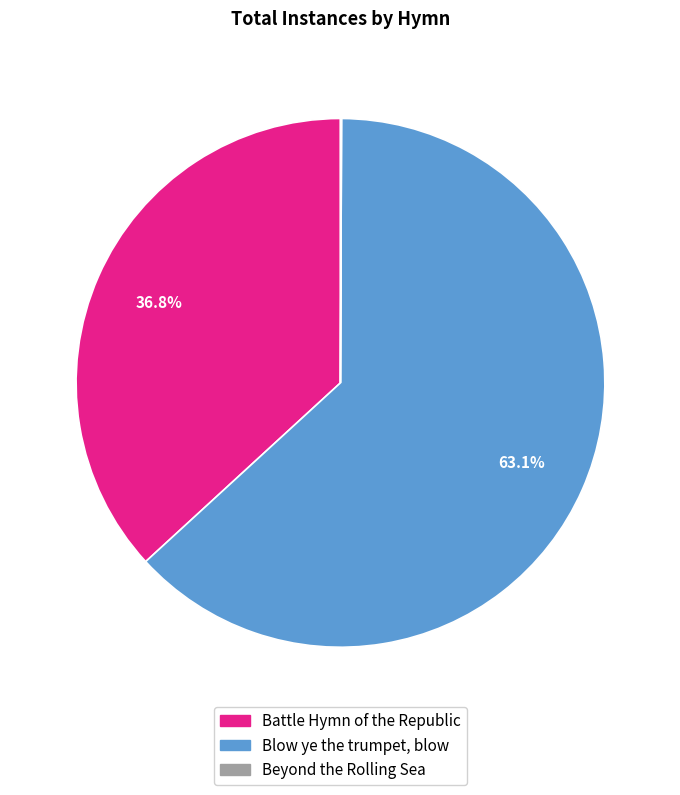

Approximately how many times larger is the value at Blow ye the trumpet, blow compared to Battle Hymn of the Republic?

1.7